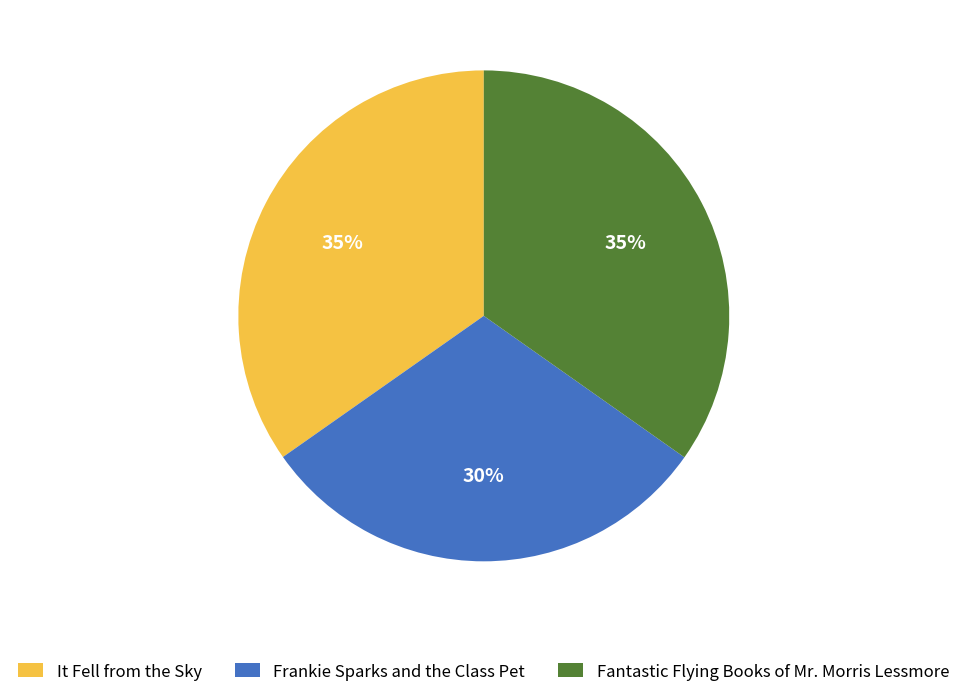

Approximately how many times larger is the value at Fantastic Flying Books of Mr. Morris Lessmore compared to It Fell from the Sky?

1.0